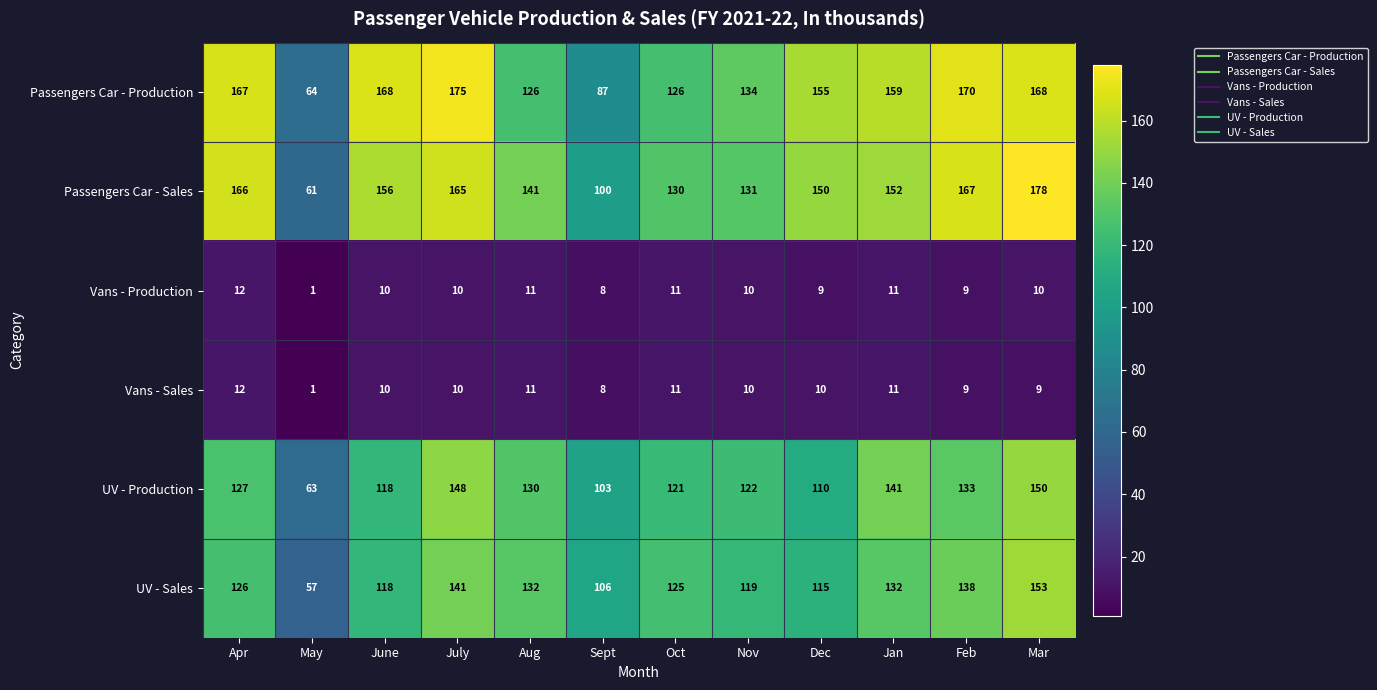

What is the difference between the Vans - Production values at May and Apr?

11